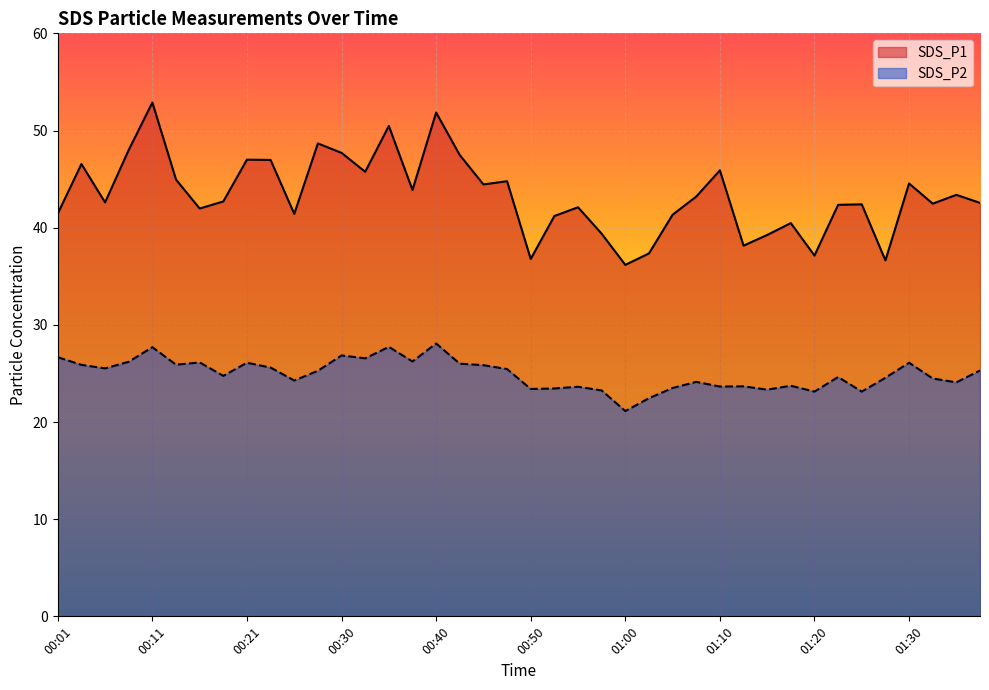

Rank the series at 00:16 from lowest to highest value.

SDS_P2, SDS_P1